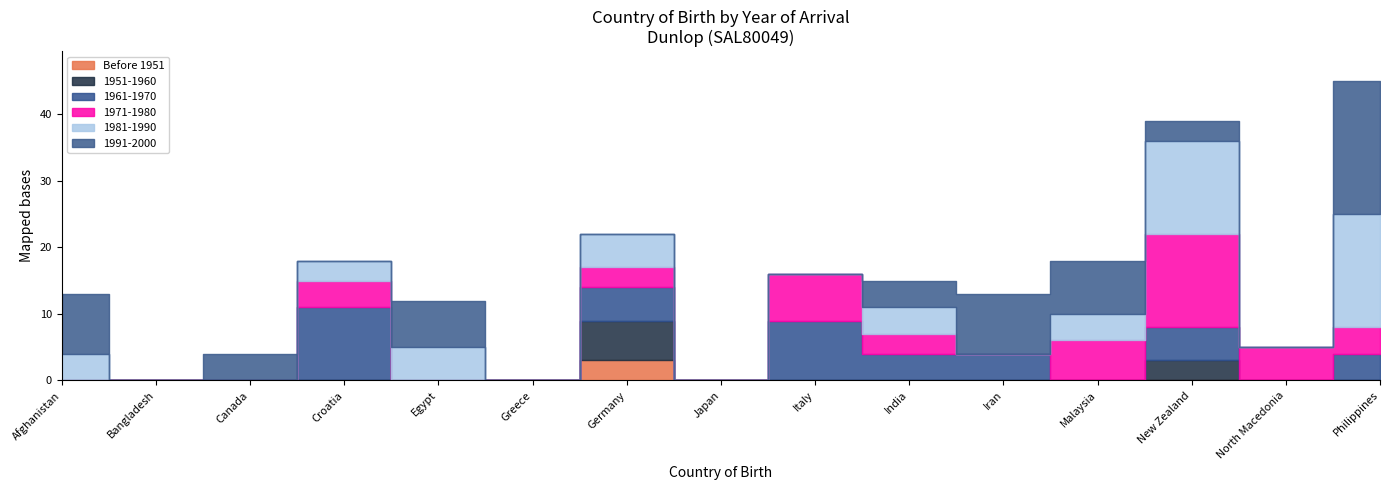

What is the difference between the highest and lowest values at Canada?

4